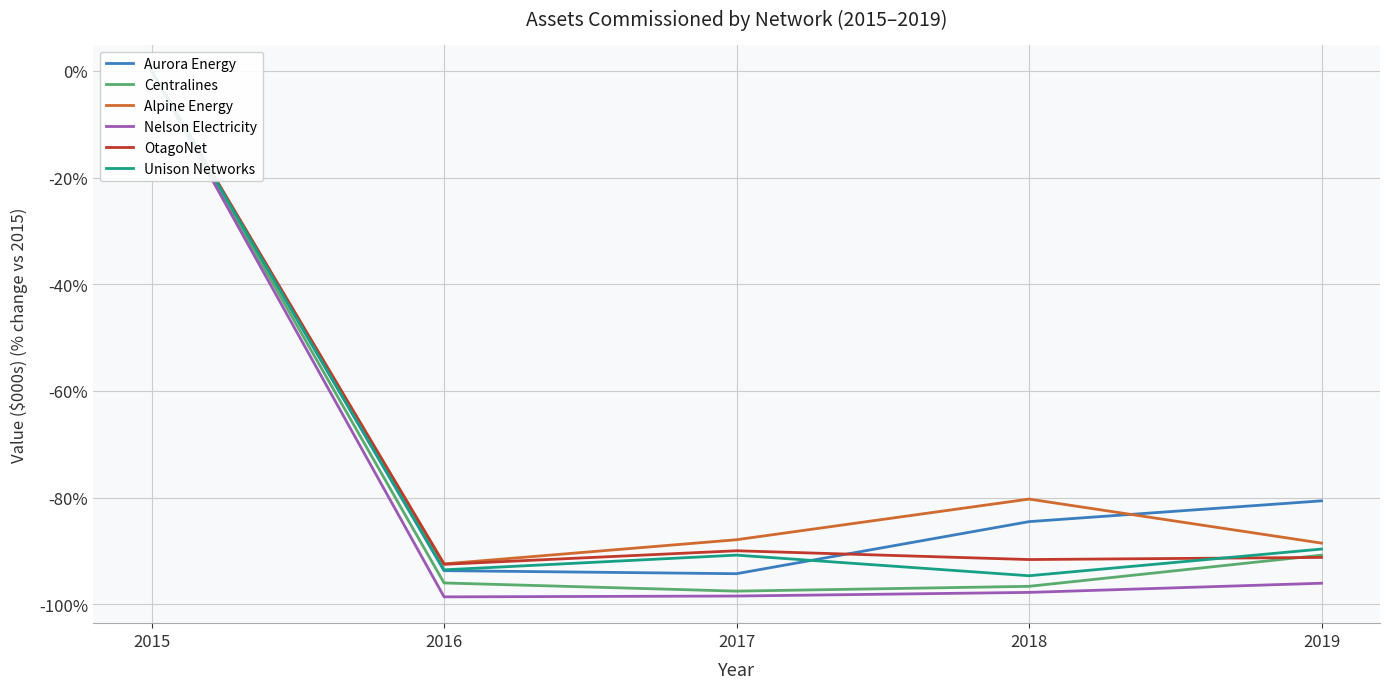

True or false: Nelson Electricity and Aurora Energy intersect in this chart.

False